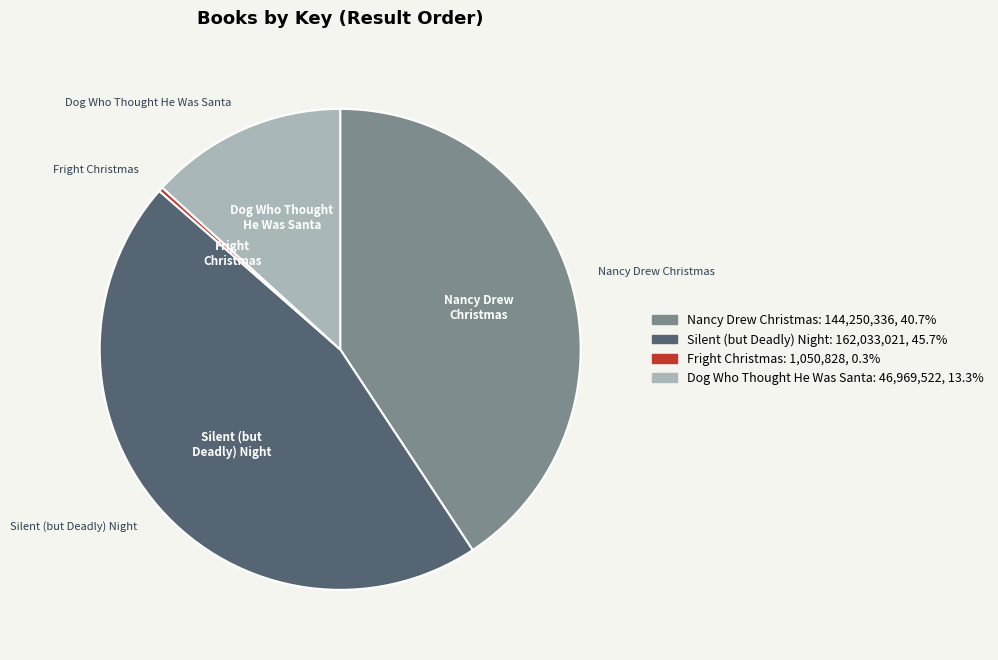

Is the sum of Nancy Drew Christmas and Dog Who Thought He Was Santa greater than half?

Yes